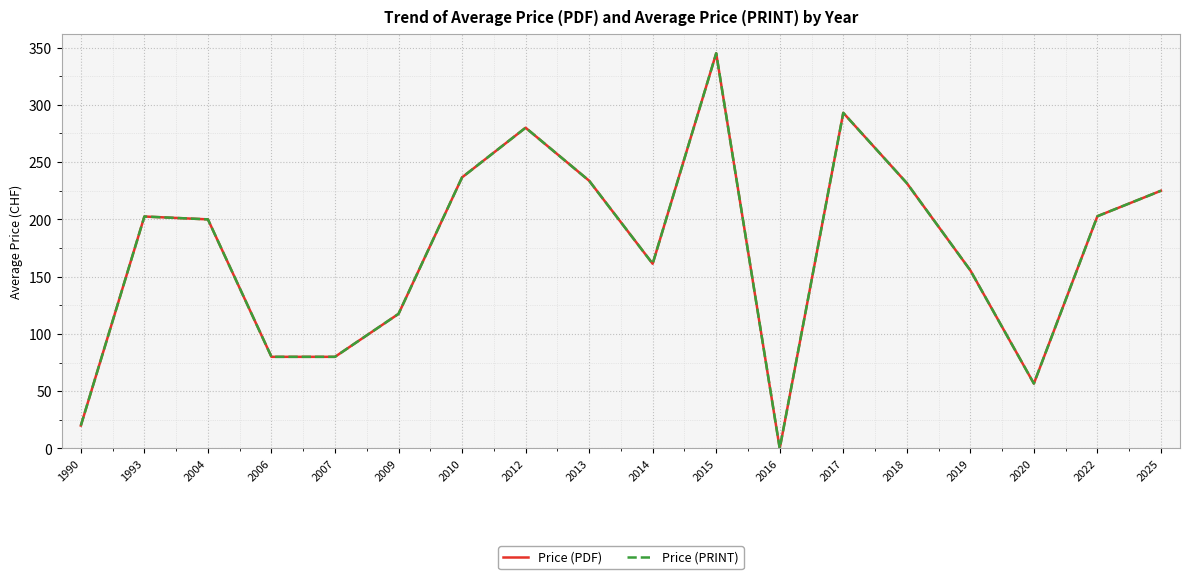

Does the chart display data point markers on the line(s)?

No